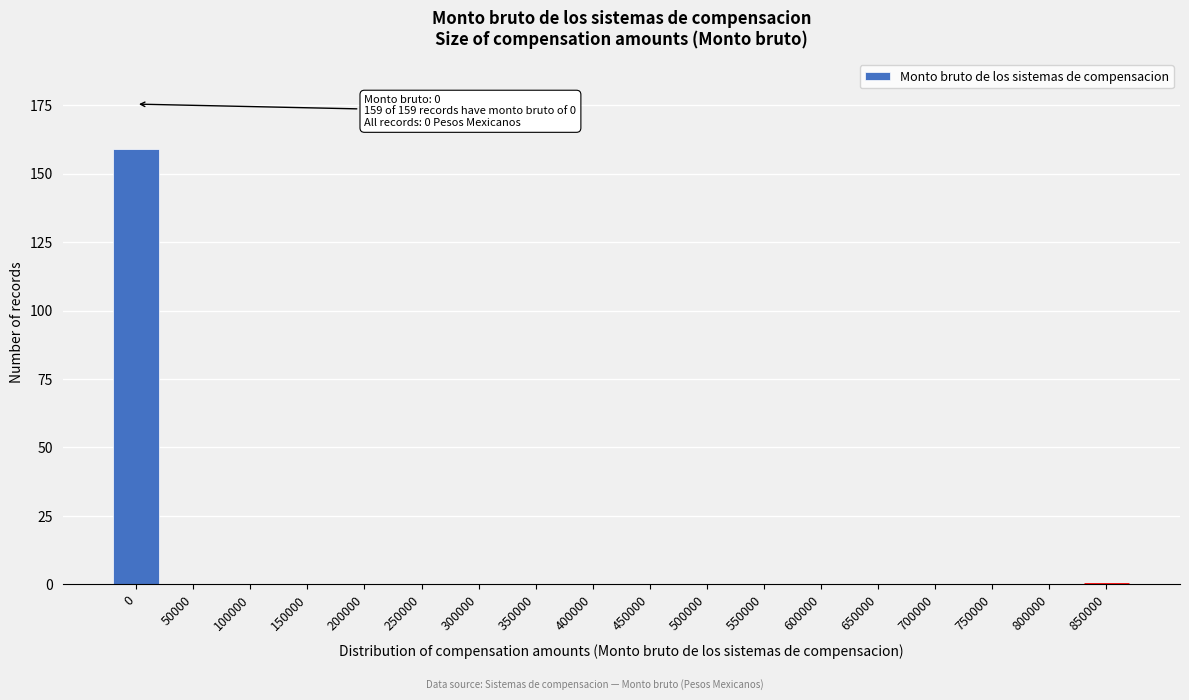

Reading left to right, list all the values displayed in this chart.

0=159	50000=0	100000=0	150000=0	200000=0	250000=0	300000=0	350000=0	400000=0	450000=0	500000=0	550000=0	600000=0	650000=0	700000=0	750000=0	800000=0	850000=0